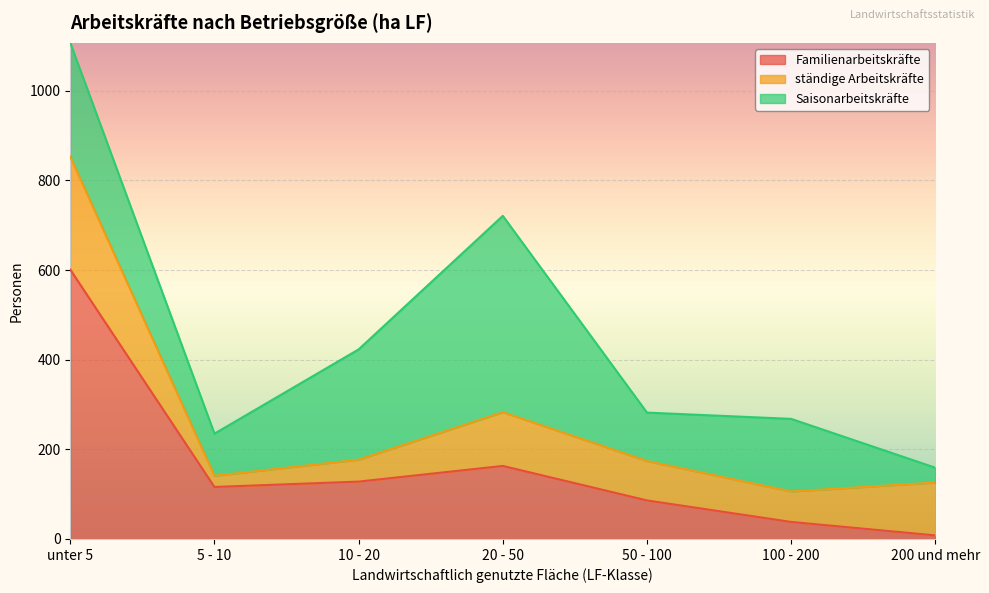

The value of Saisonarbeitskräfte at unter 5 is 390. True or false?

False